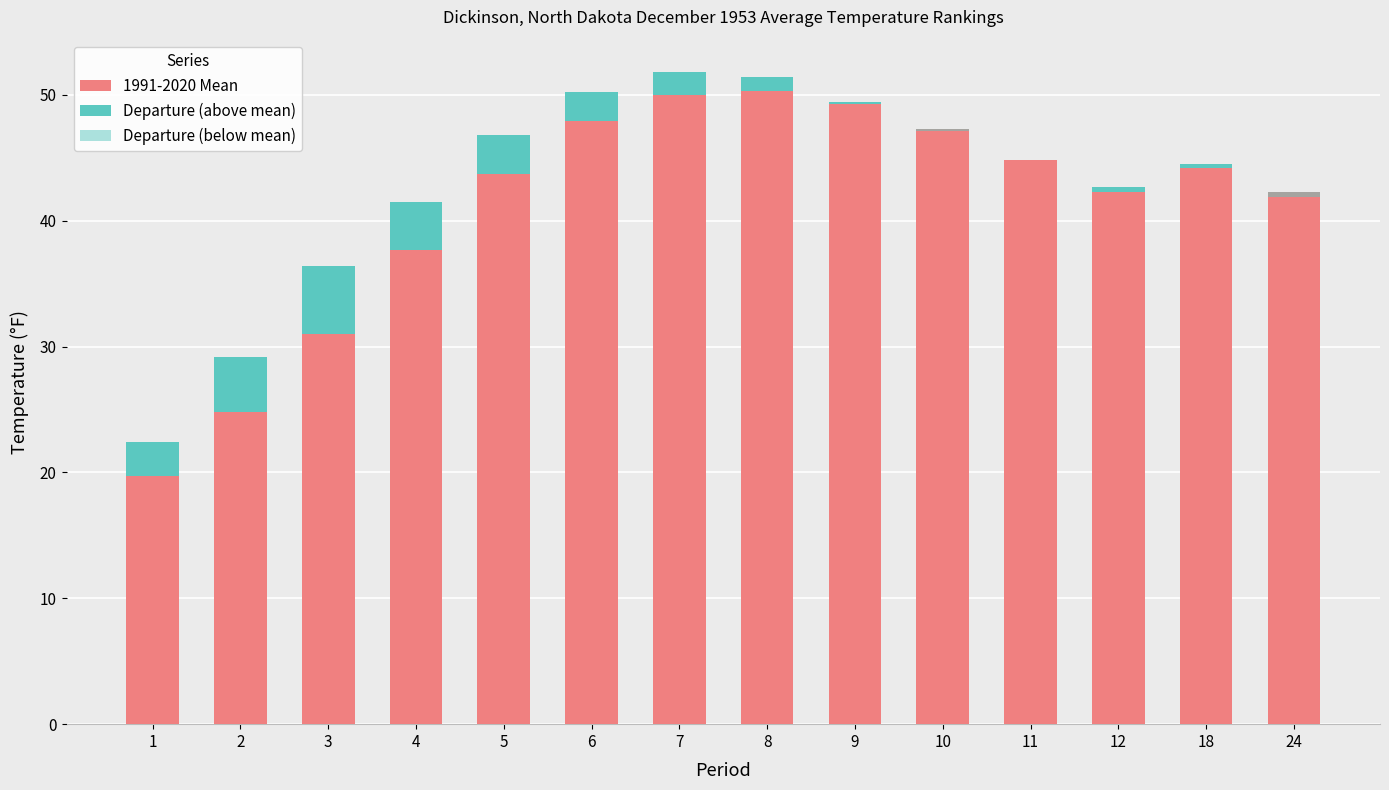

True or false: Departure (above mean) has a value of 0.3 at 18.

True